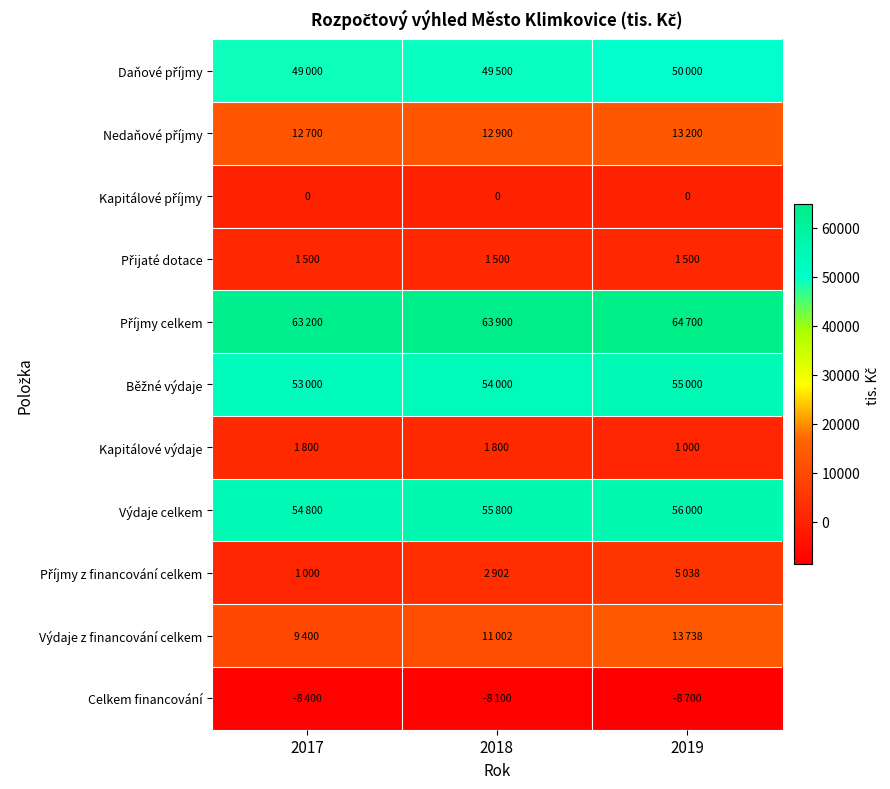

True or false: Příjmy celkem has a value of 18559 at 2019.

False